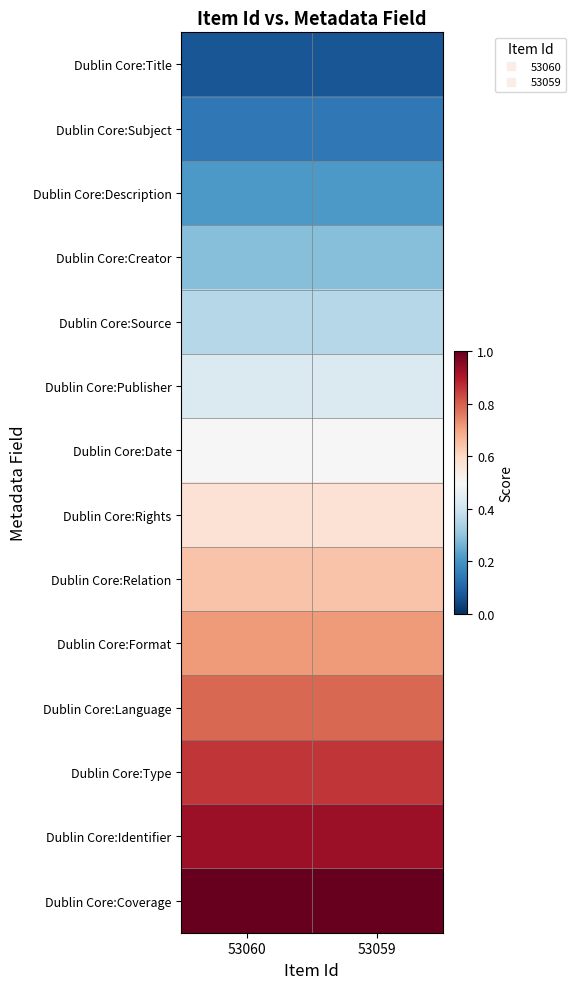

Which label corresponds to the smallest value in the chart?

53060